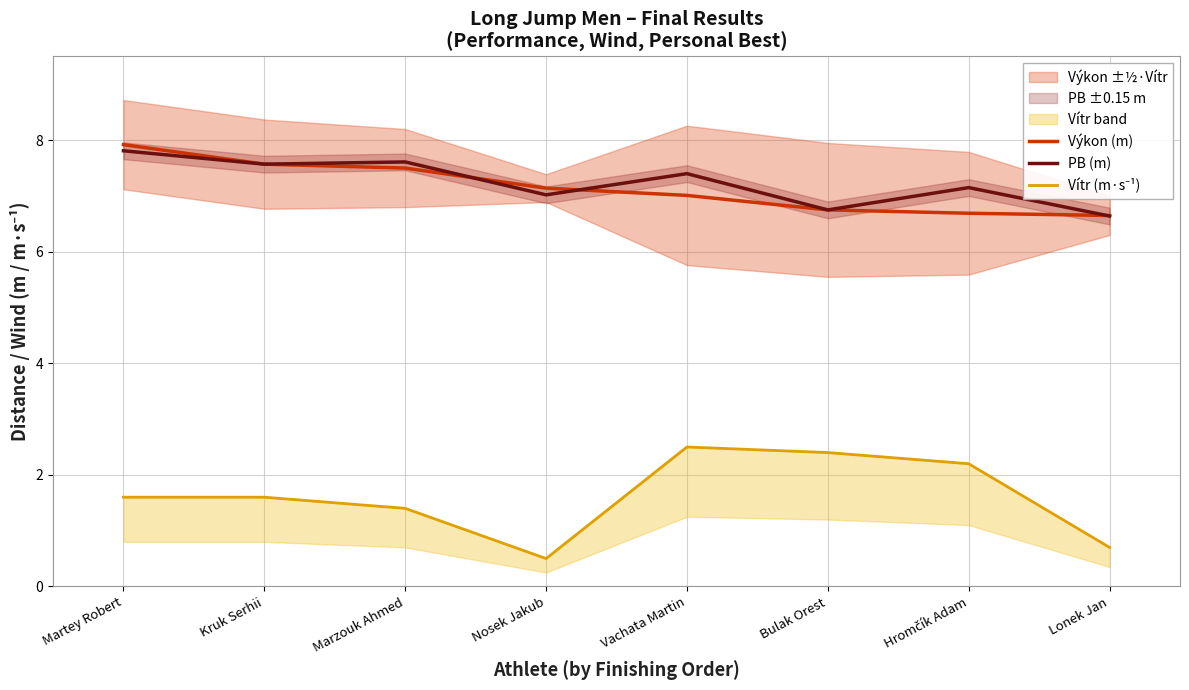

How many lines are shown in the chart?

3